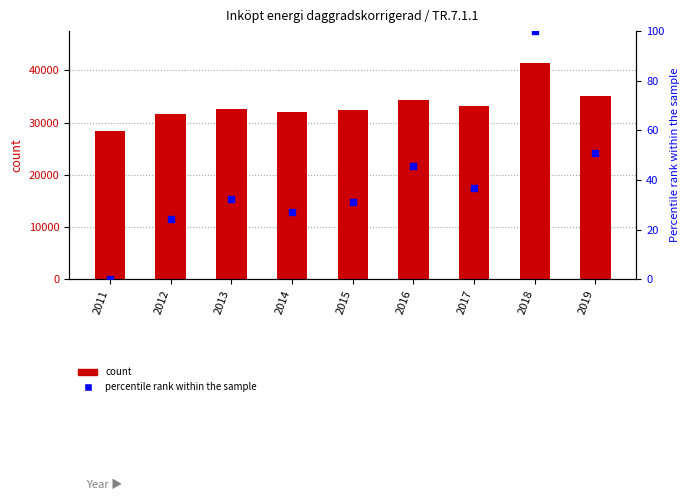

Which series contains the highest Y value?

Value